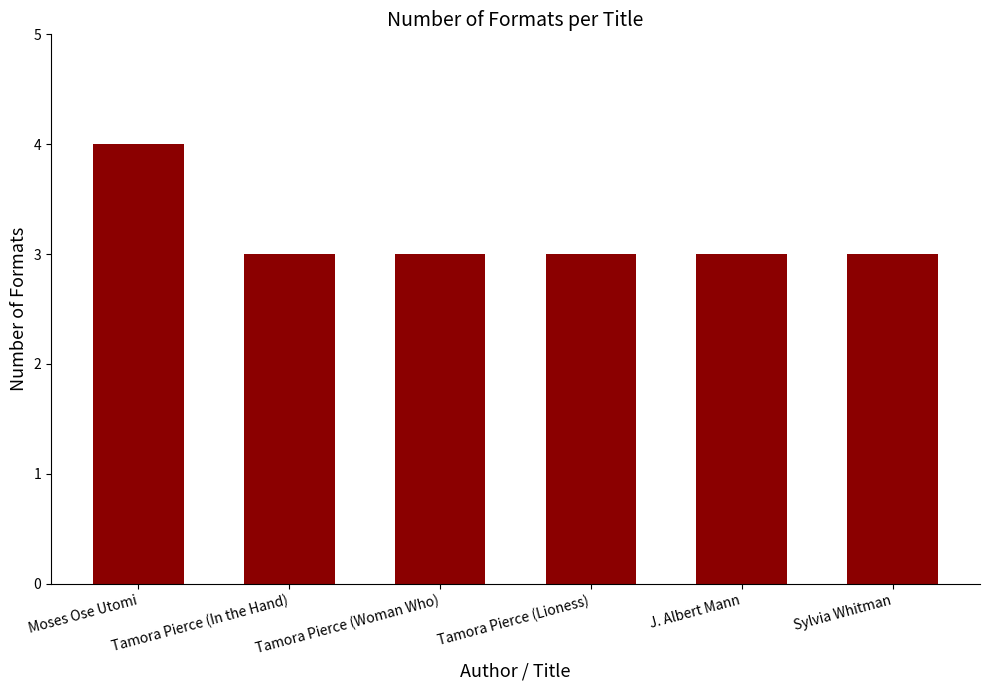

Reading right to left, what are all the values shown in this chart?

Sylvia Whitman=3	J. Albert Mann=3	Tamora Pierce (Lioness)=3	Tamora Pierce (Woman Who)=3	Tamora Pierce (In the Hand)=3	Moses Ose Utomi=4